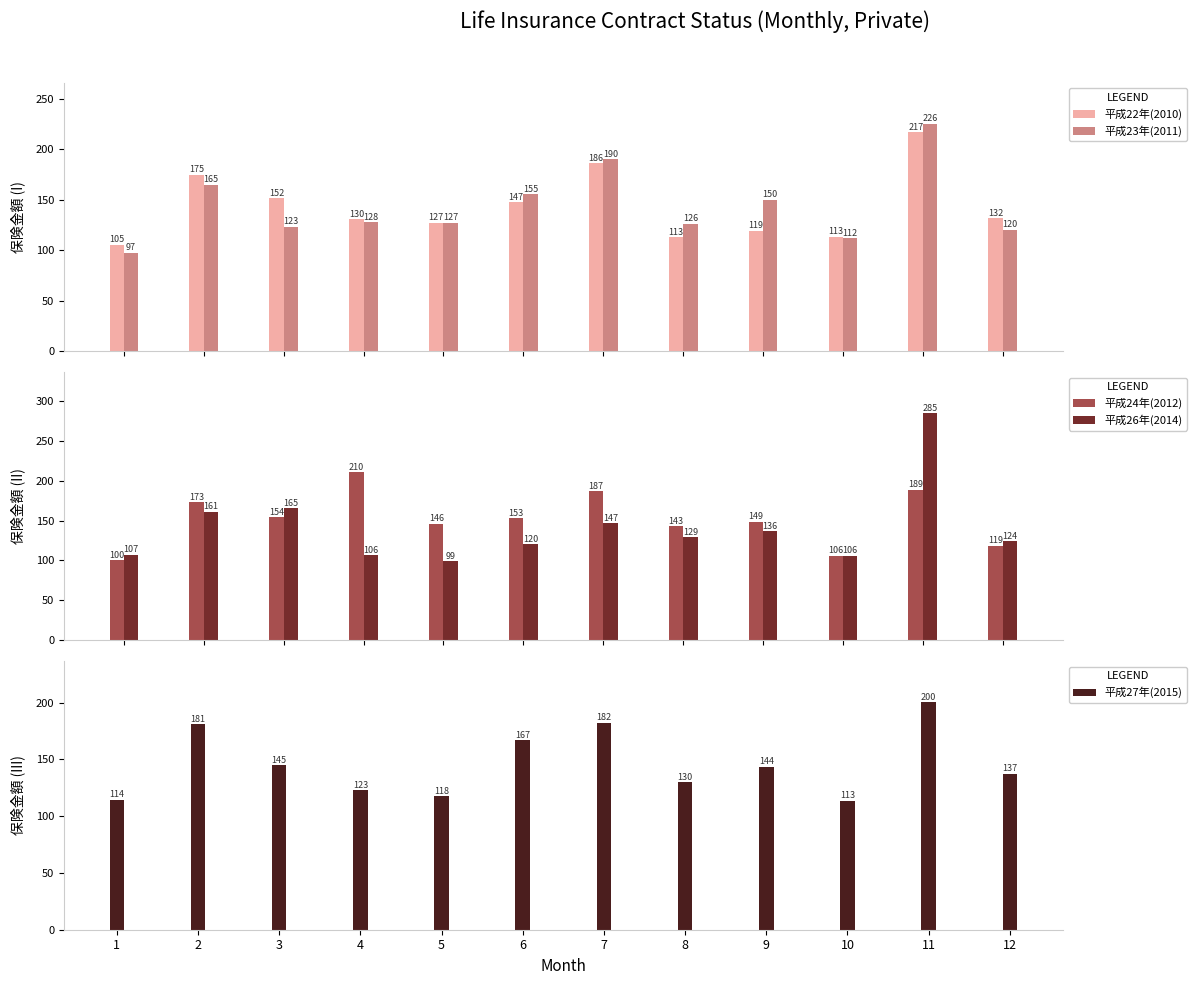

Which series changed the most between 9 and 10?

平成24年(2012)